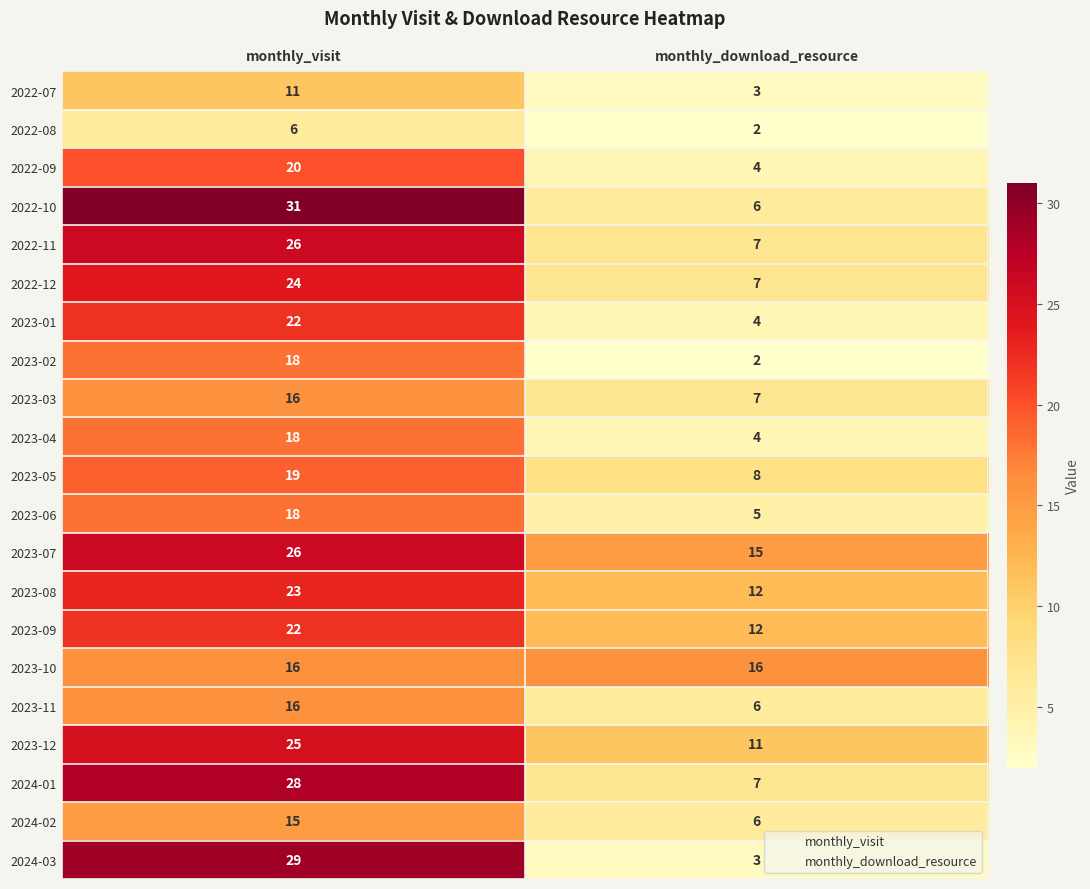

Is the value of 2023-02 at monthly_download_resource greater than the value of 2023-09 at monthly_download_resource?

No